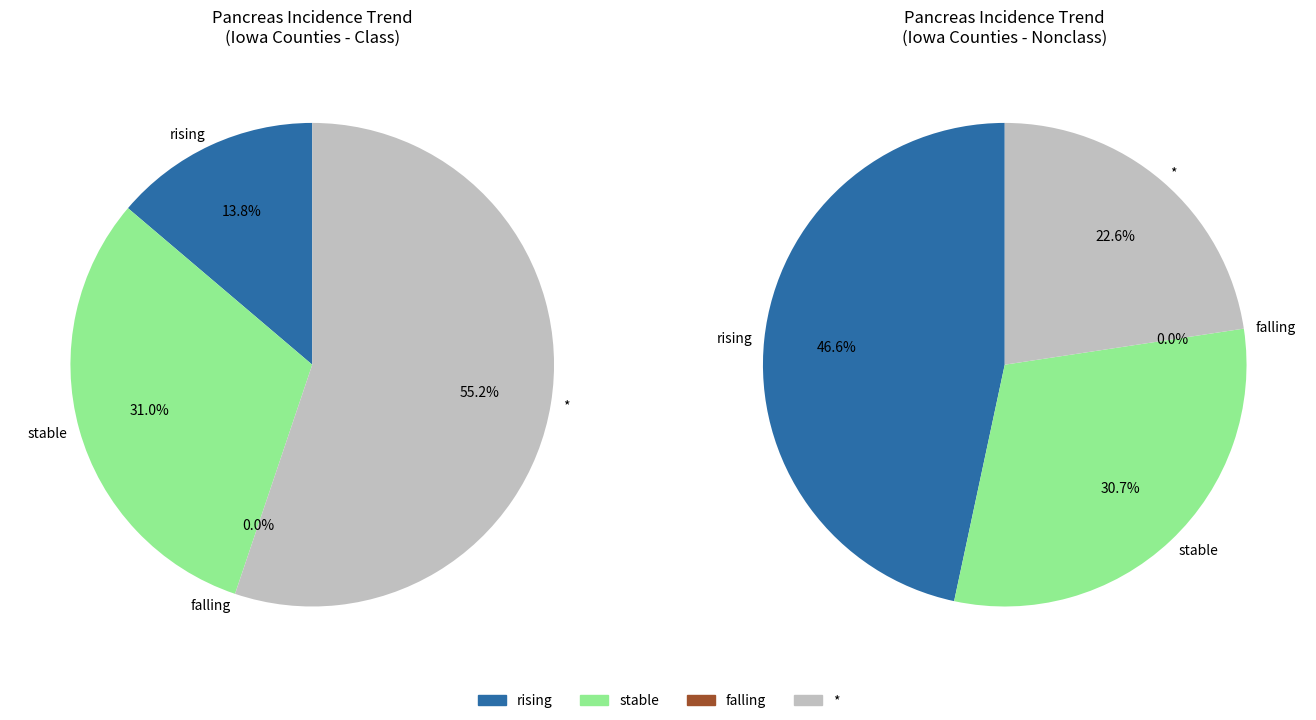

Combined, do falling and * account for over 50%?

No